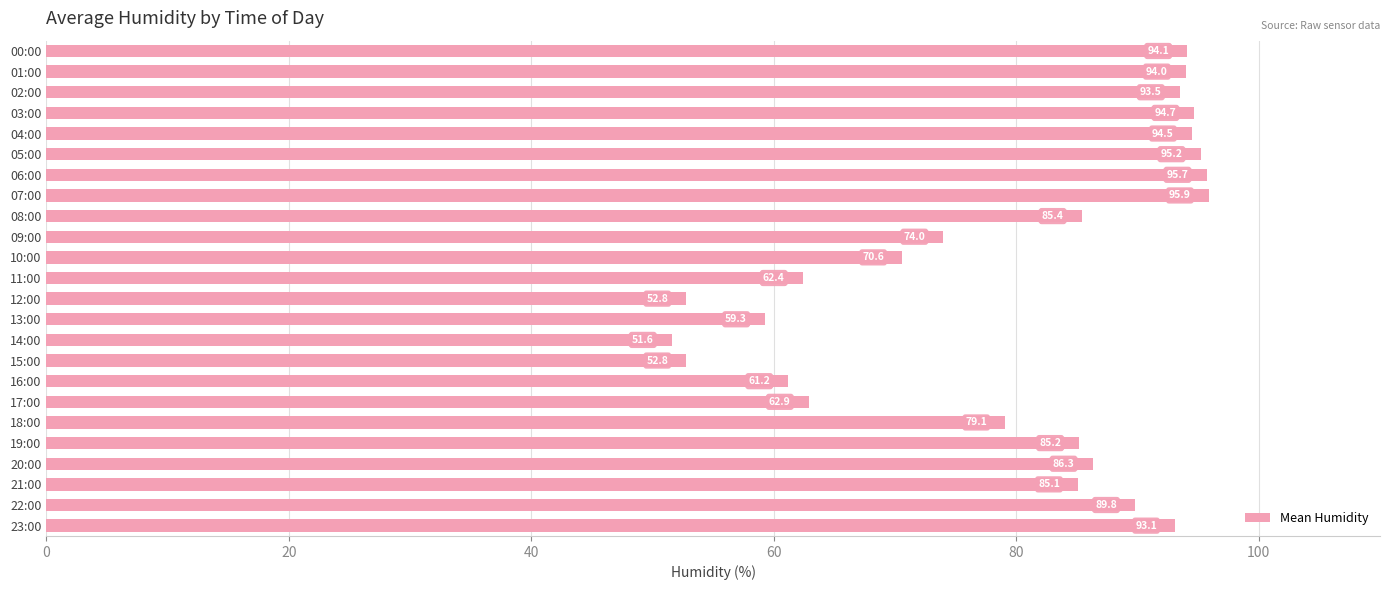

Is it true that the value at 04:00 is 39.1?

False